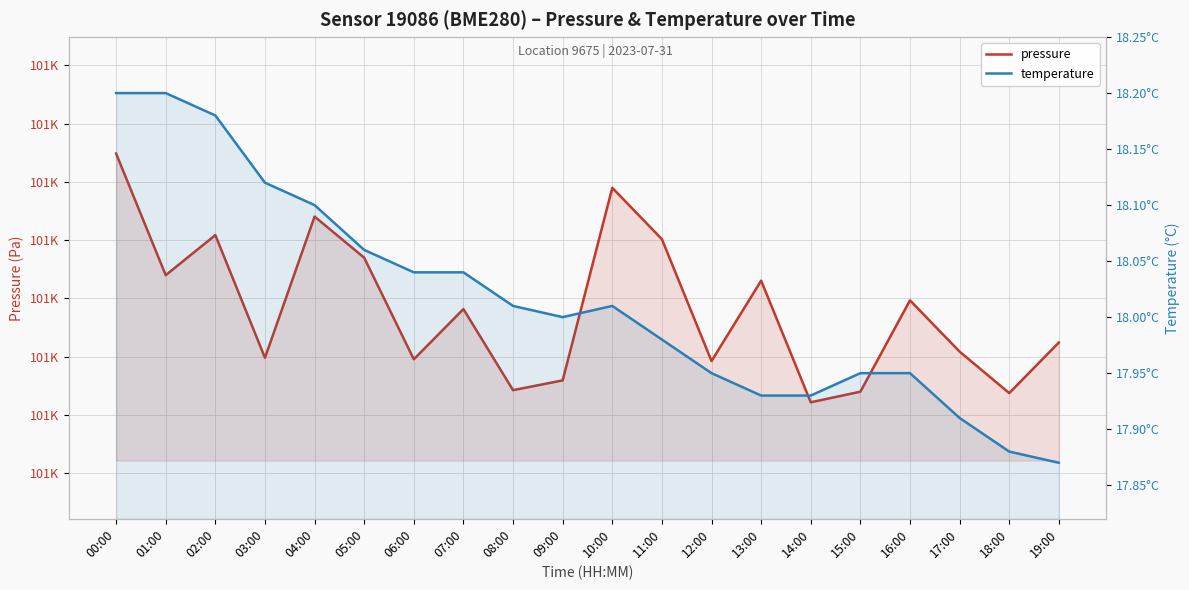

What is the total value across all series at 05:00?

100736.6